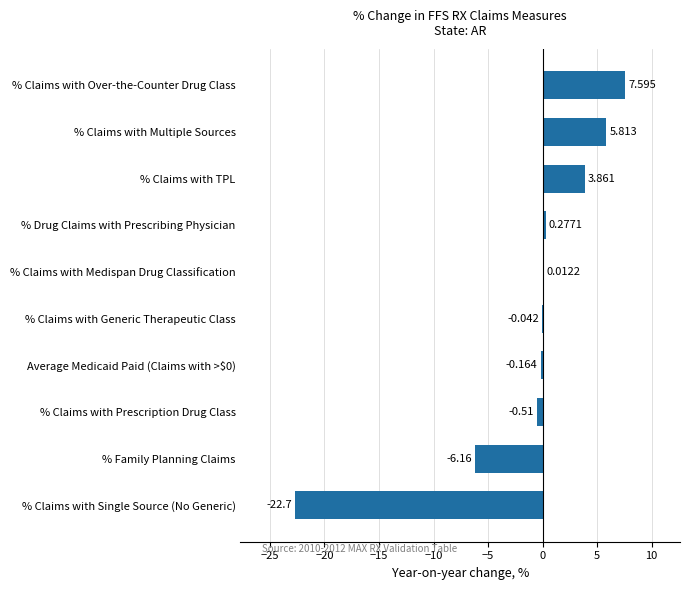

At which label is the value closest to -7?

% Family Planning Claims